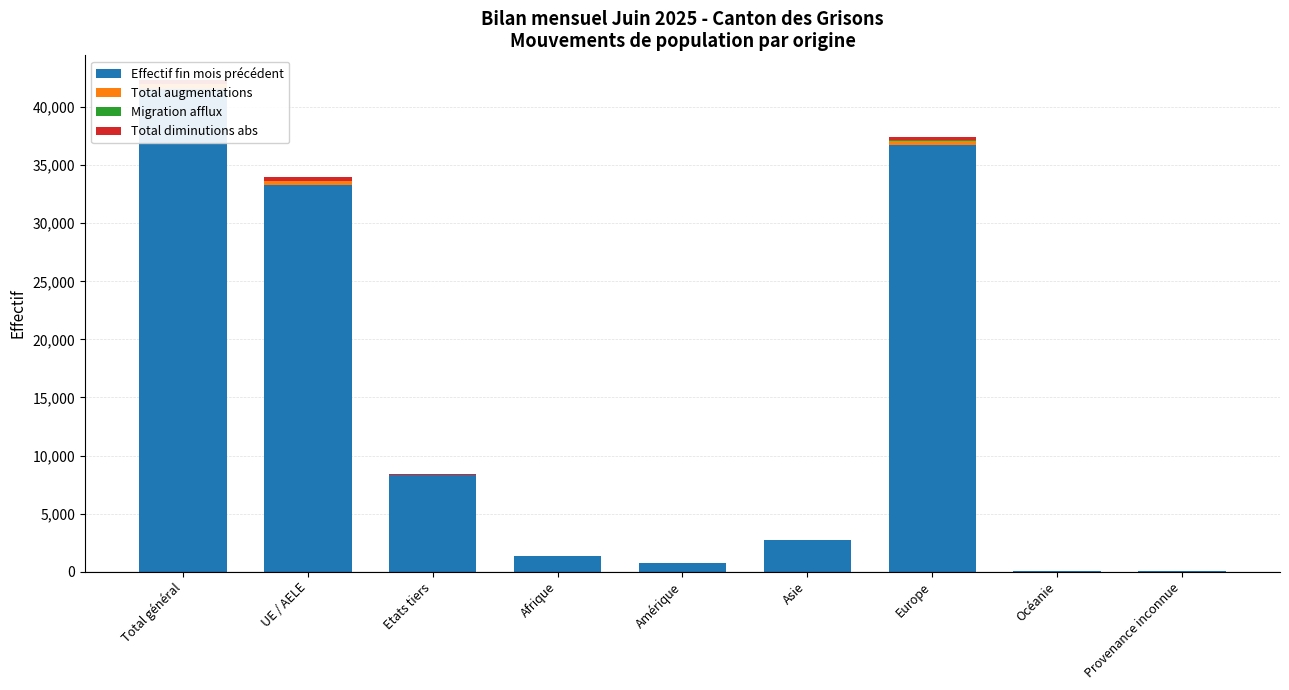

How many values in the Migration afflux series exceed 2?

4